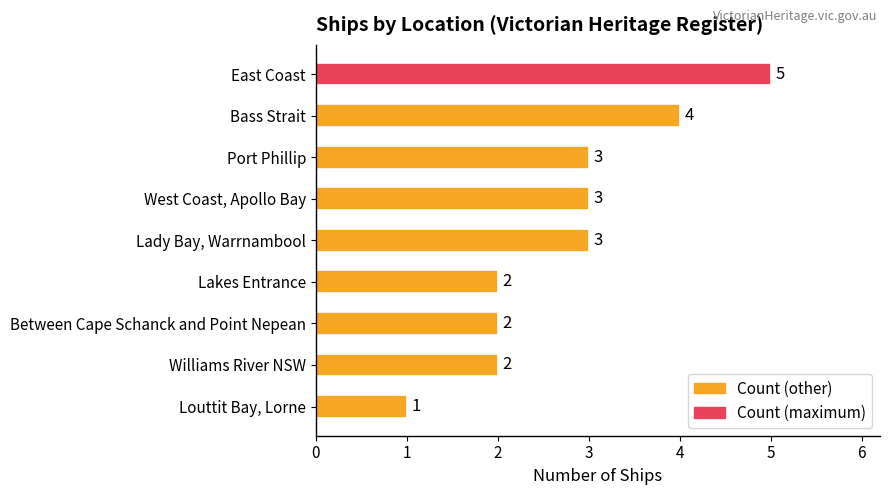

What position from the top is Williams River NSW?

8